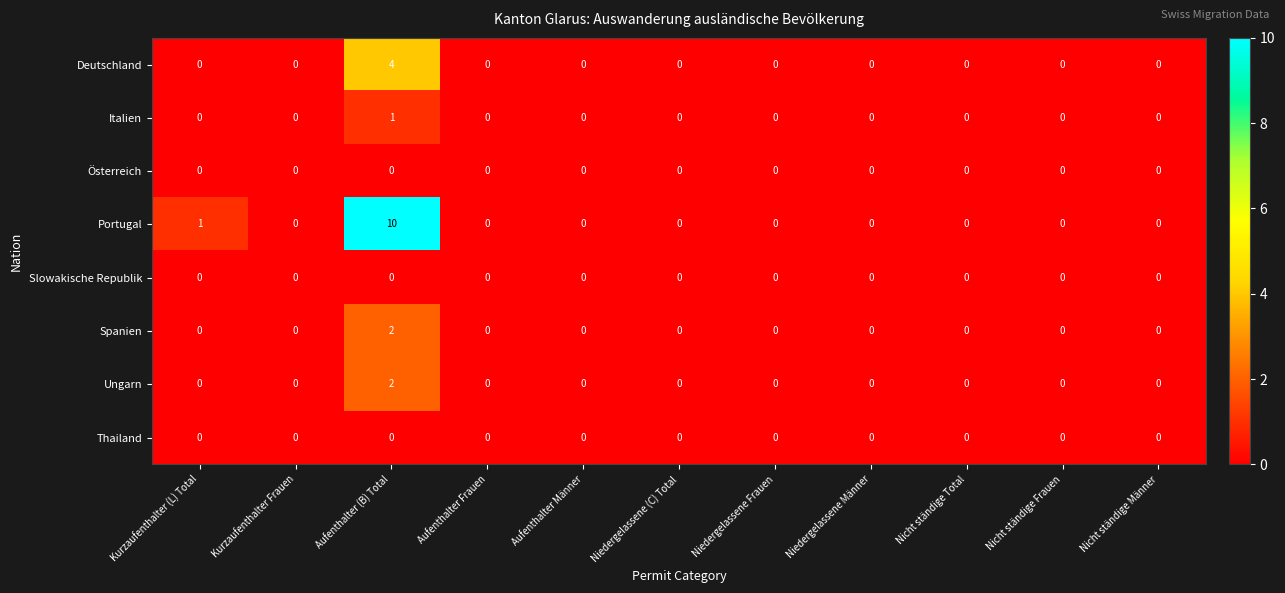

Count the number of data series in this chart.

8